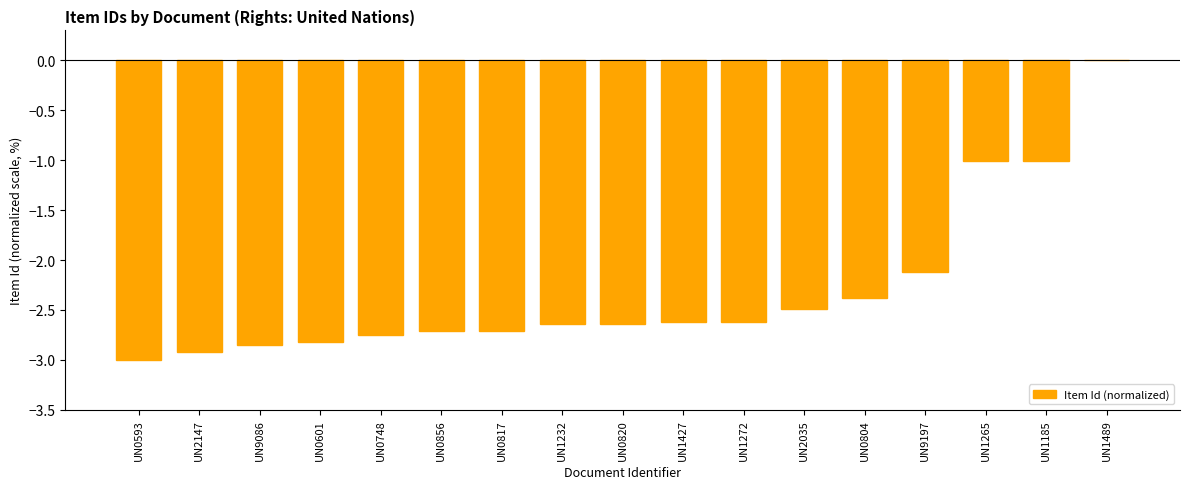

Which label corresponds to the largest value in the chart?

UN1489